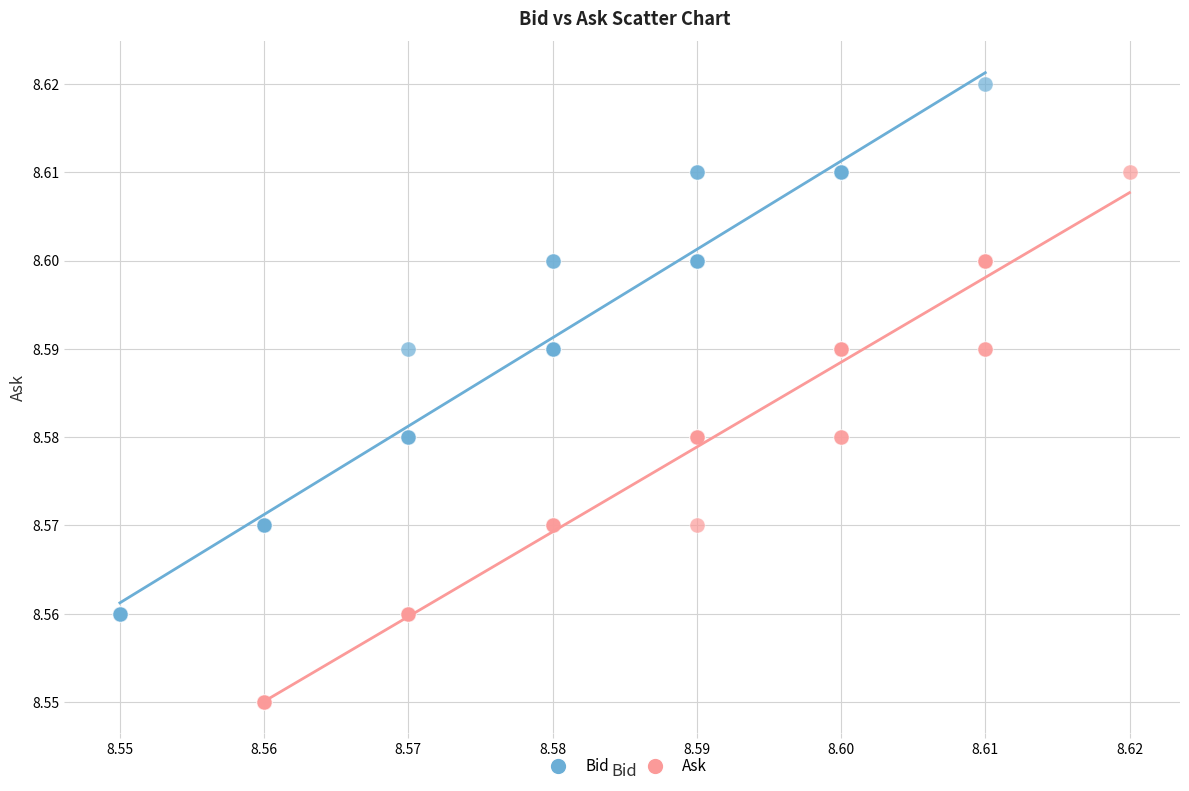

Which series contains the lowest Y value?

Ask